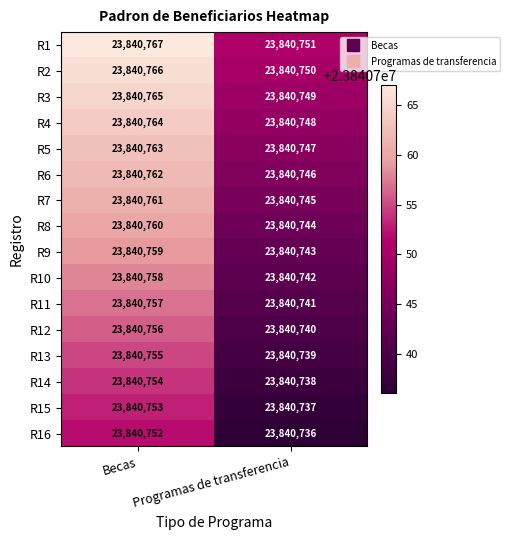

What value does the R7 series have at Becas, to the nearest 10?

23840760